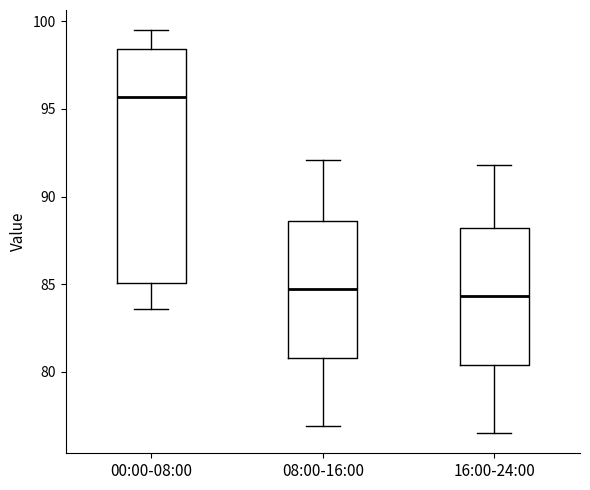

Reading left to right, transcribe this box plot: for each box, give where its median line is, the range the box spans, and where its two whiskers end, as read against the y-axis. The values are not printed on the chart, so give them approximately, as read against the axis.

00:00-08:00: median 95.5, box 85.0 to 98.5, whiskers 83.5 to 99.5
08:00-16:00: median 84.5, box 81.0 to 88.5, whiskers 77.0 to 92.0
16:00-24:00: median 84.5, box 80.5 to 88.0, whiskers 76.5 to 92.0